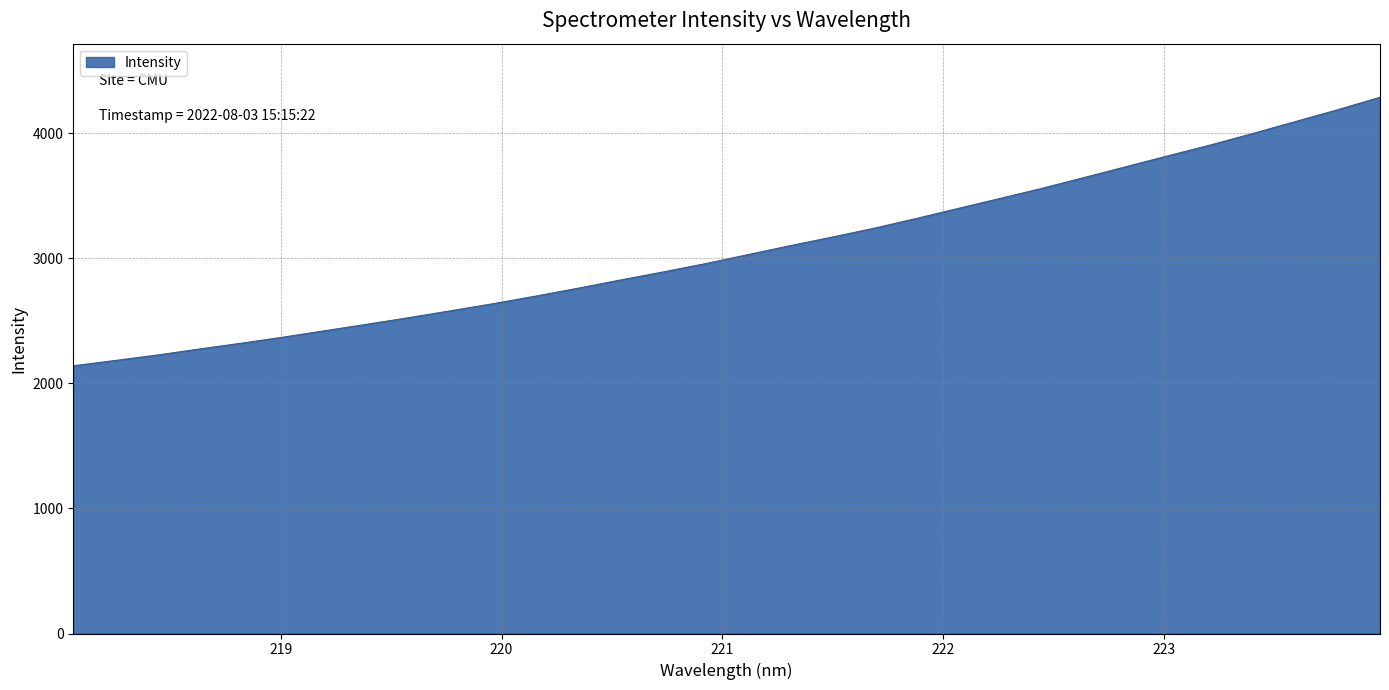

How many lines are shown in the chart?

1